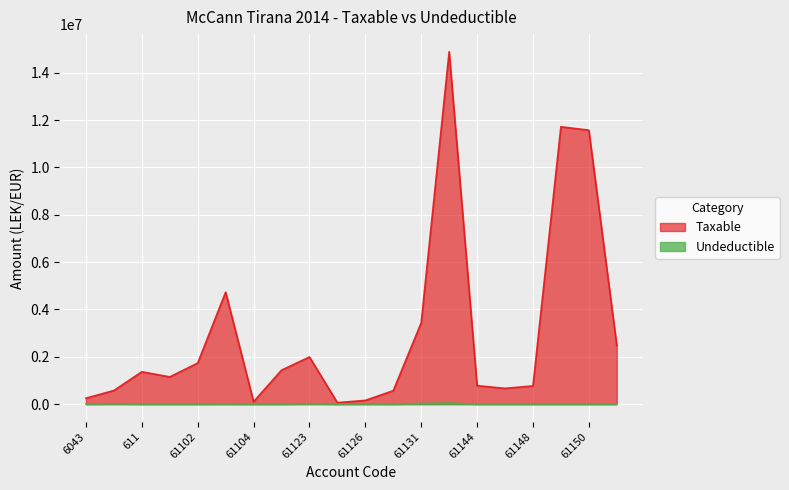

True or false: Undeductible and Taxable intersect in this chart.

False